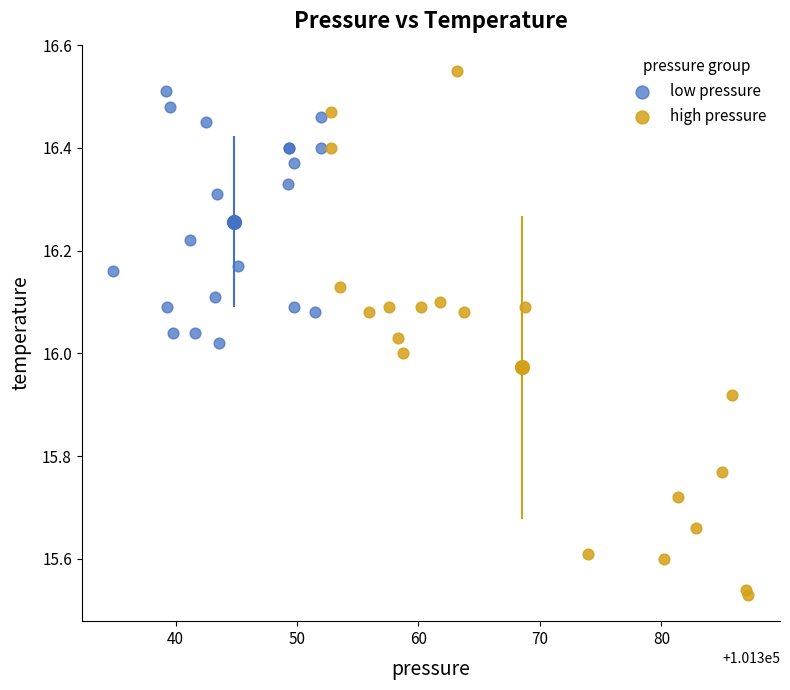

Which series has the largest Y range (max minus min)?

high pressure